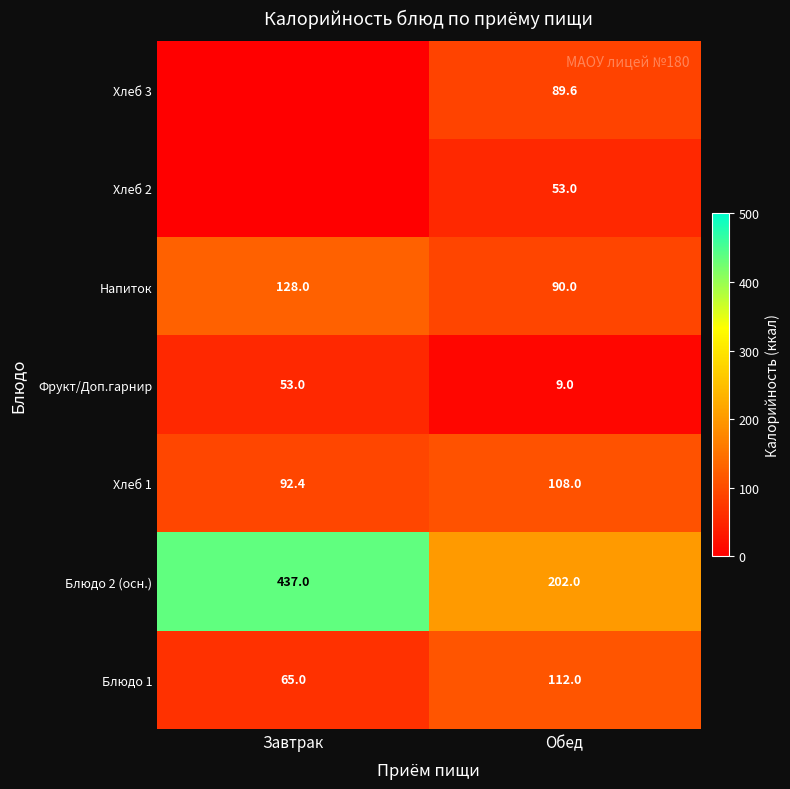

At which category does the chart reach its minimum across all series?

Завтрак